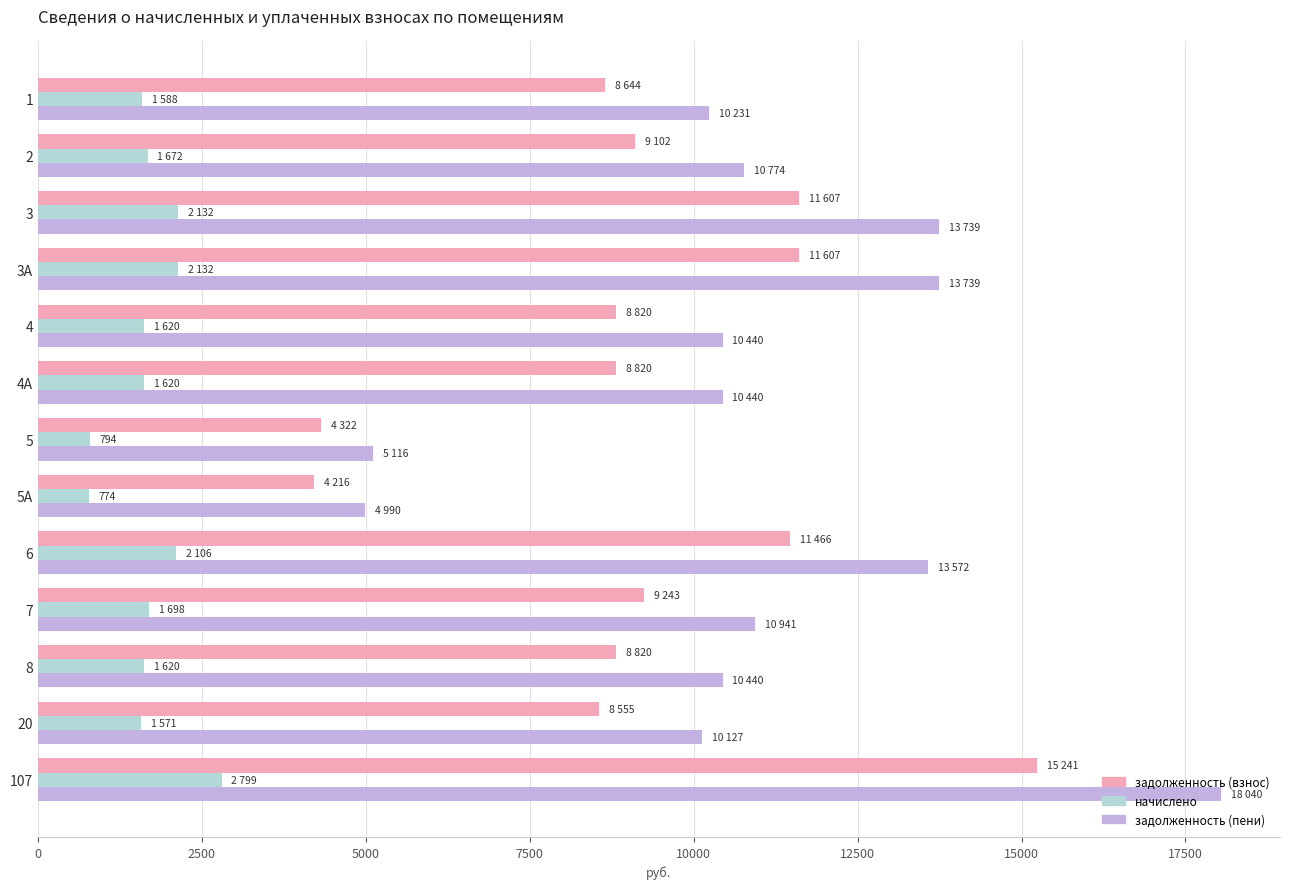

What is the spread (max minus min) of values at 5А?

4216.0